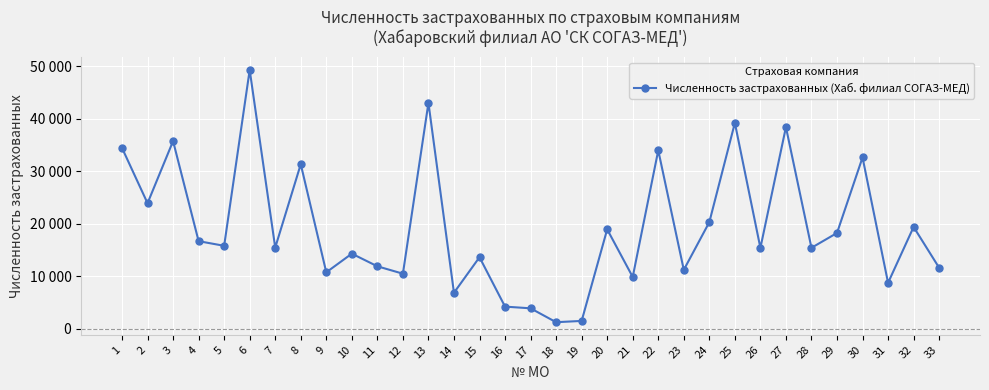

Does the chart have visible grid lines?

Yes